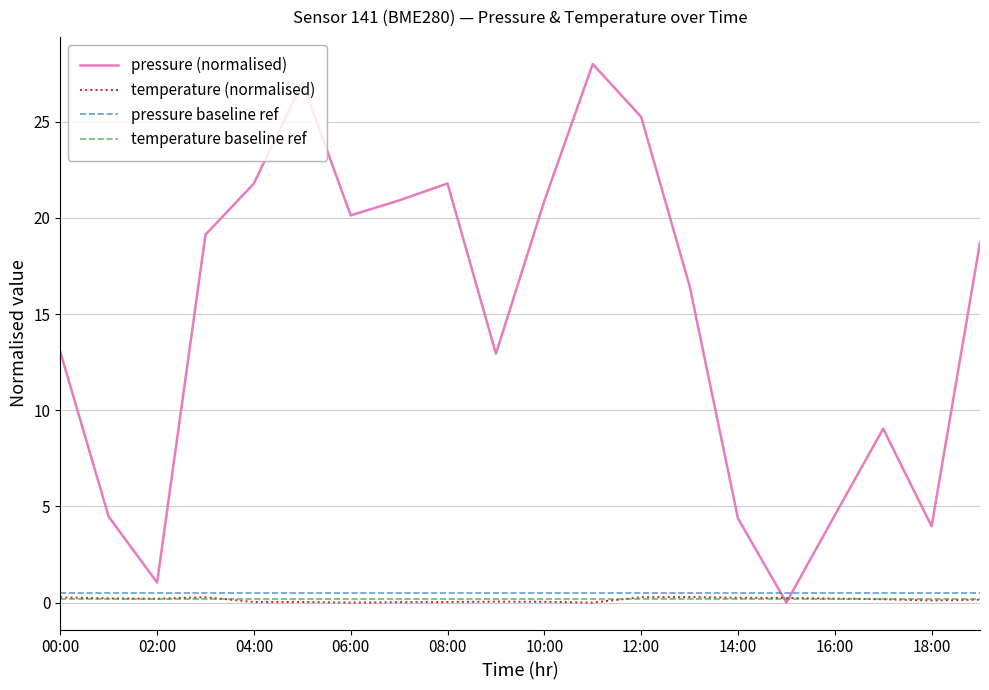

What is the label of the 11th point from the left?

10:00